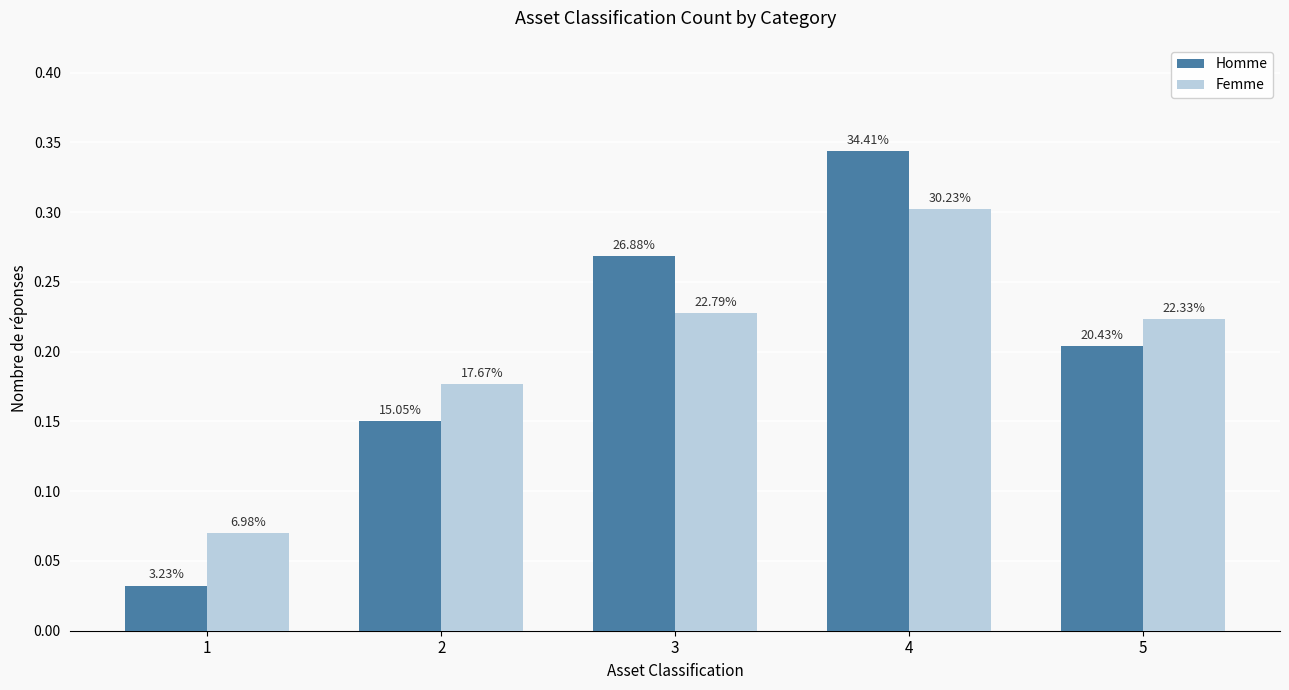

How many bars are there in total?

10